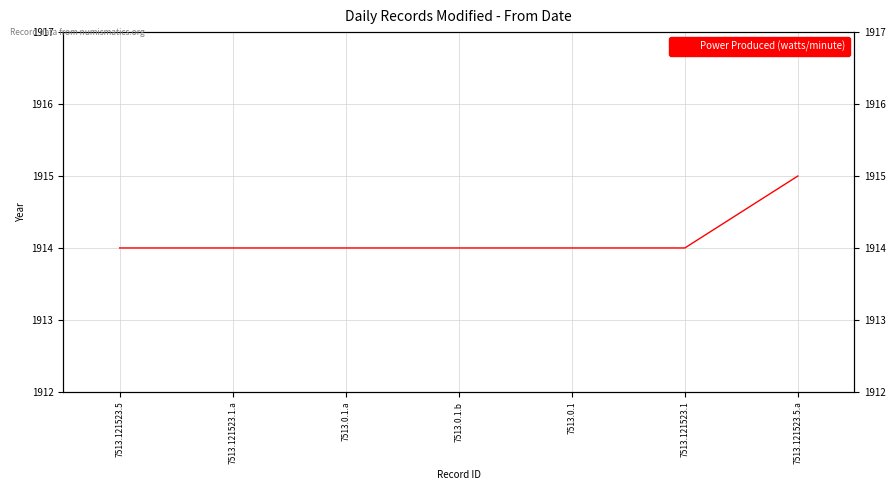

What is the value of the 6th point from the left?

1914